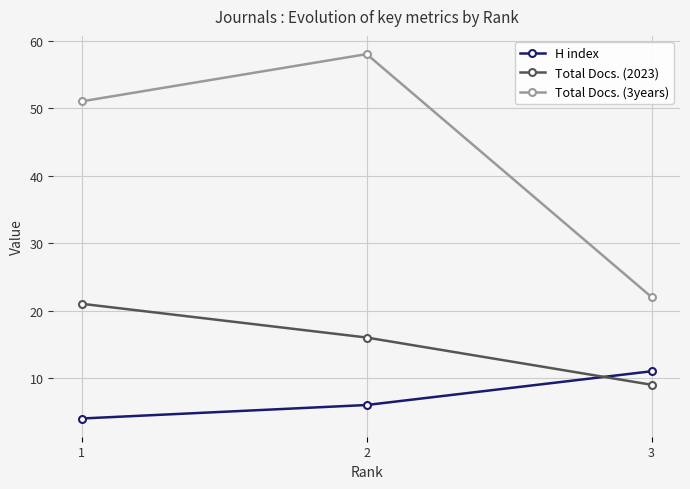

What is the spread (max minus min) of values at 3?

13